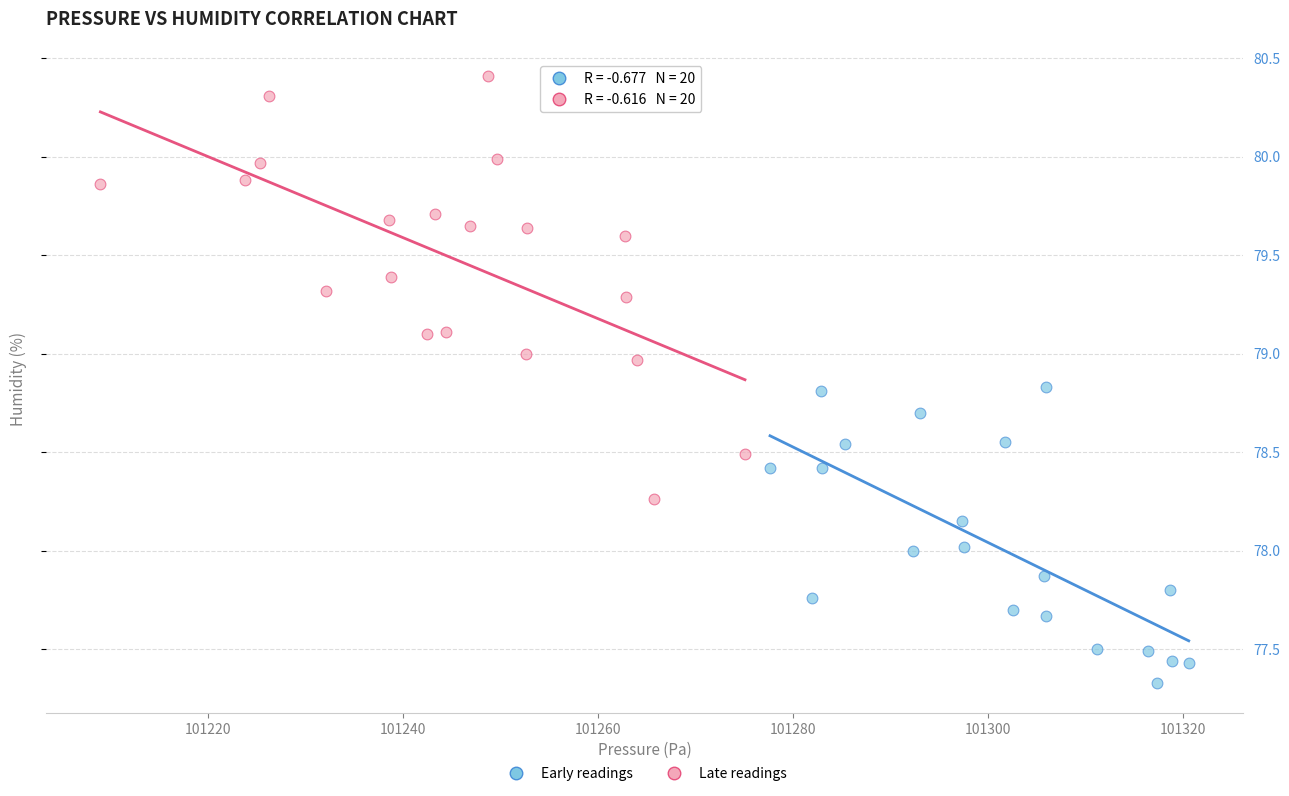

Which series contains the highest Y value?

Late readings